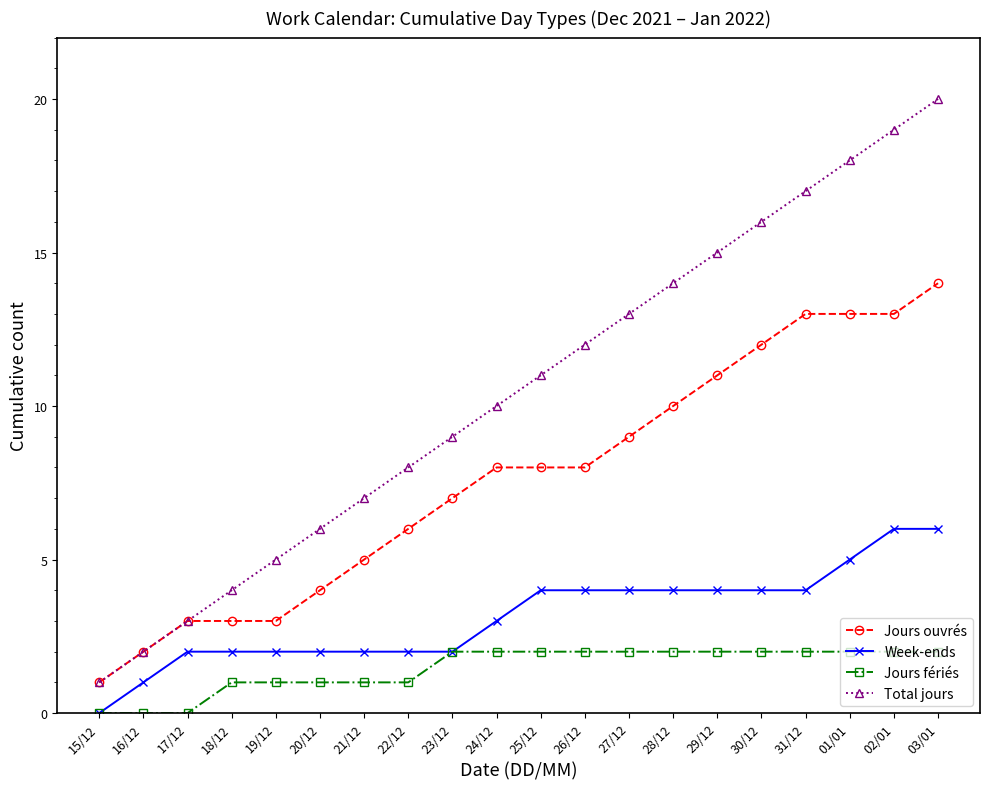

What position from the left is 19/12?

5